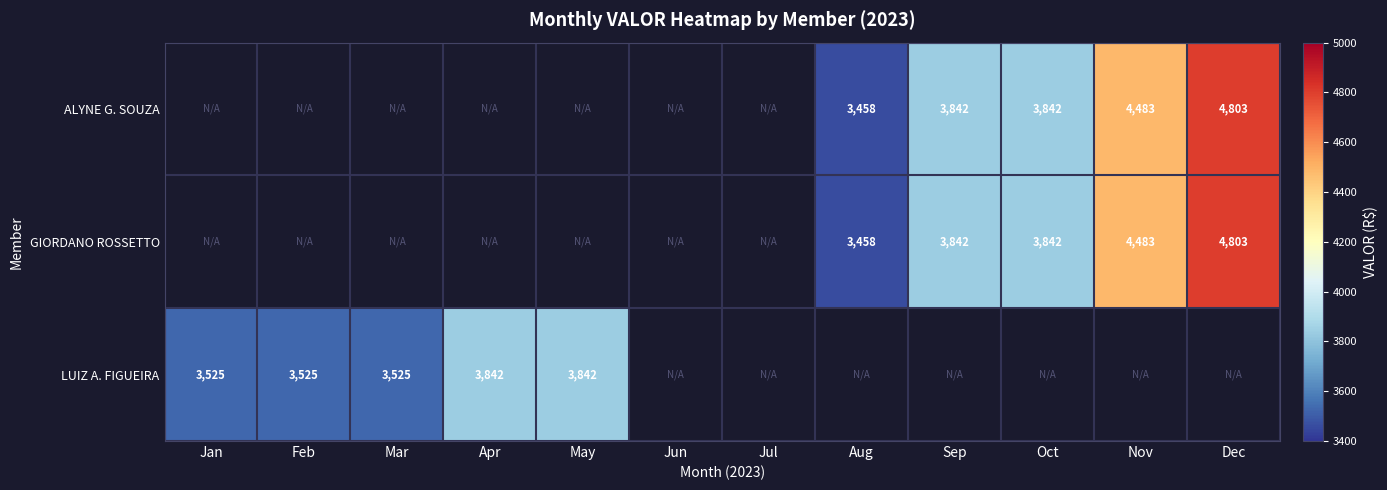

Where is LUIZ A. FIGUEIRA nearest to the value 3683?

Jan